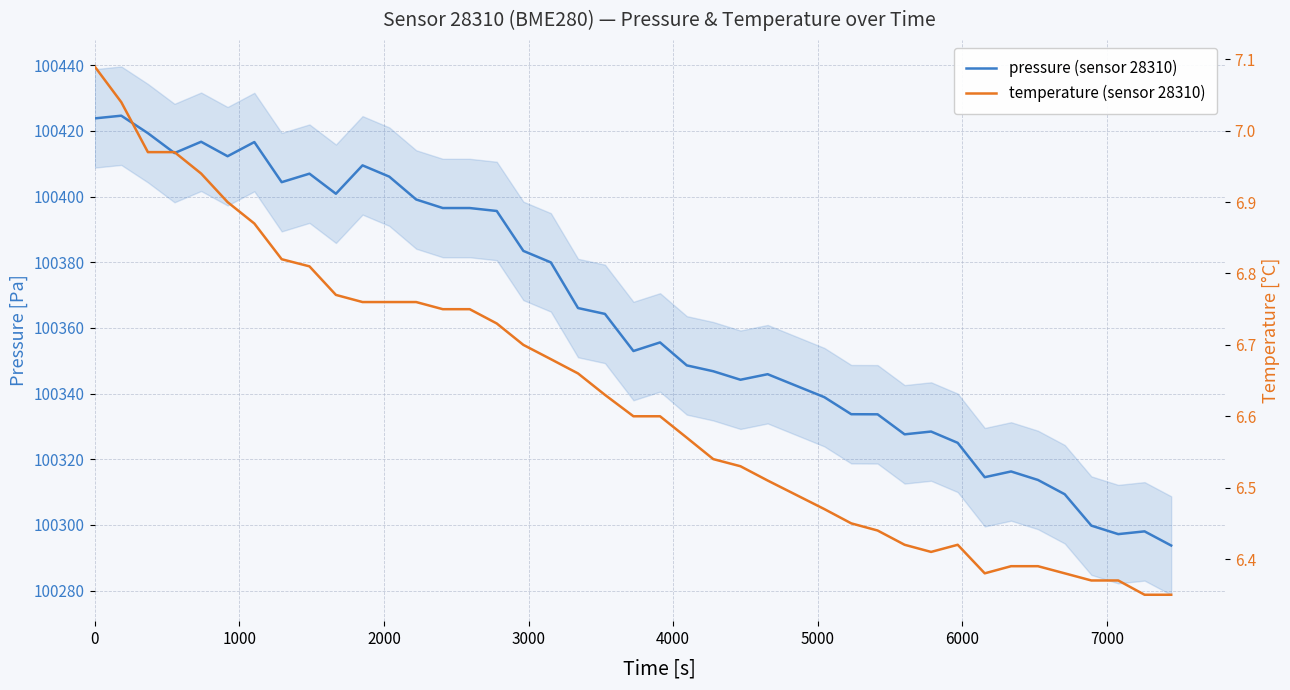

How many interior local valleys does the temperature (sensor 28310) series have?

2